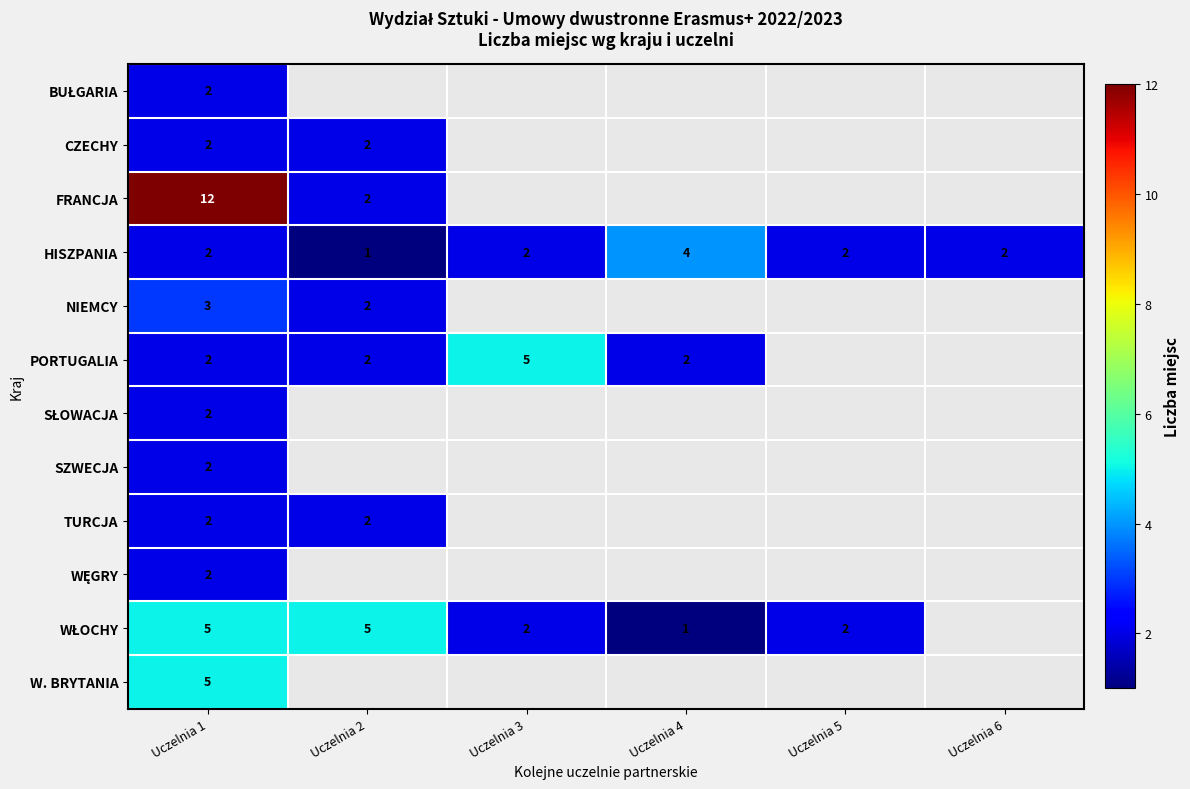

Is it true that TURCJA equals 3 at Uczelnia 2?

False